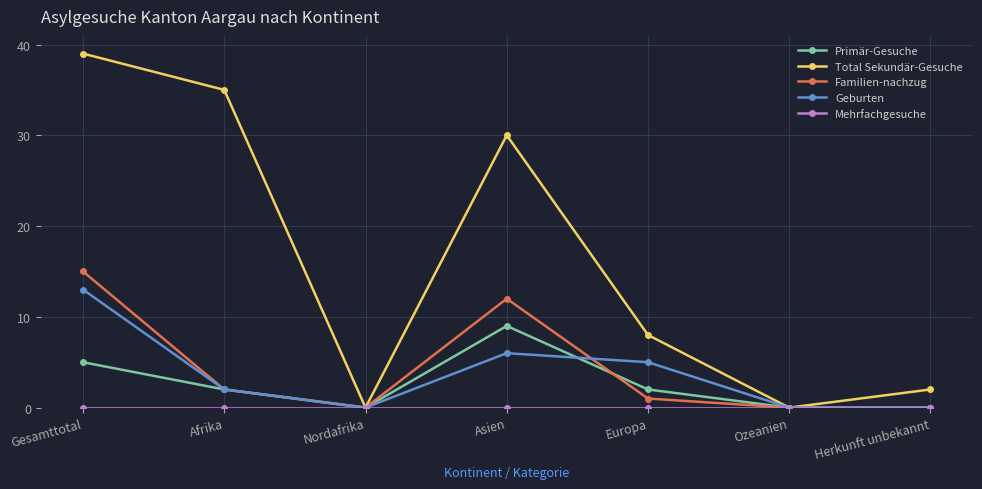

What is the highest value of the Familien-nachzug series?

15